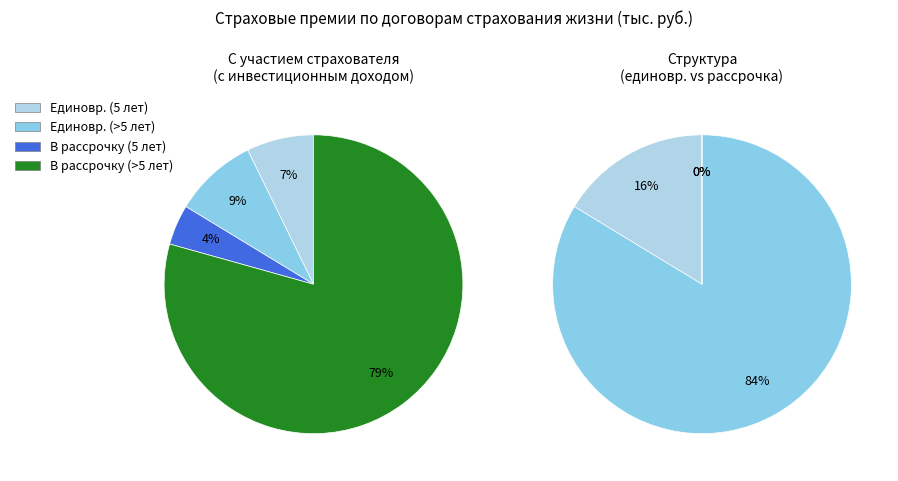

What is the change in value from с единовременной уплатой (на срок свыше 5 лет) to с уплатой премии в рассрочку (на срок свыше 5 лет)?

+1506286.9